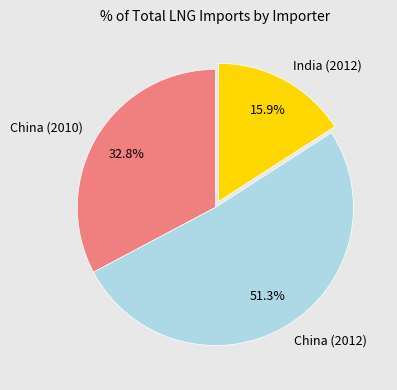

Is there a majority slice in this chart?

Yes